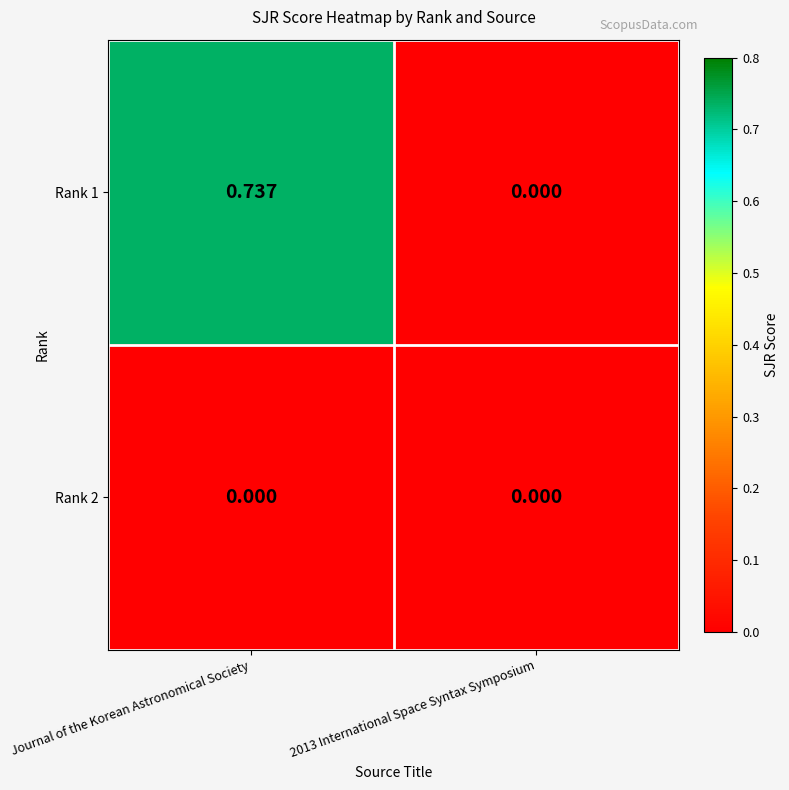

Is the value of Rank 2 at Journal of the Korean Astronomical Society greater than the value of Rank 1 at Journal of the Korean Astronomical Society?

No